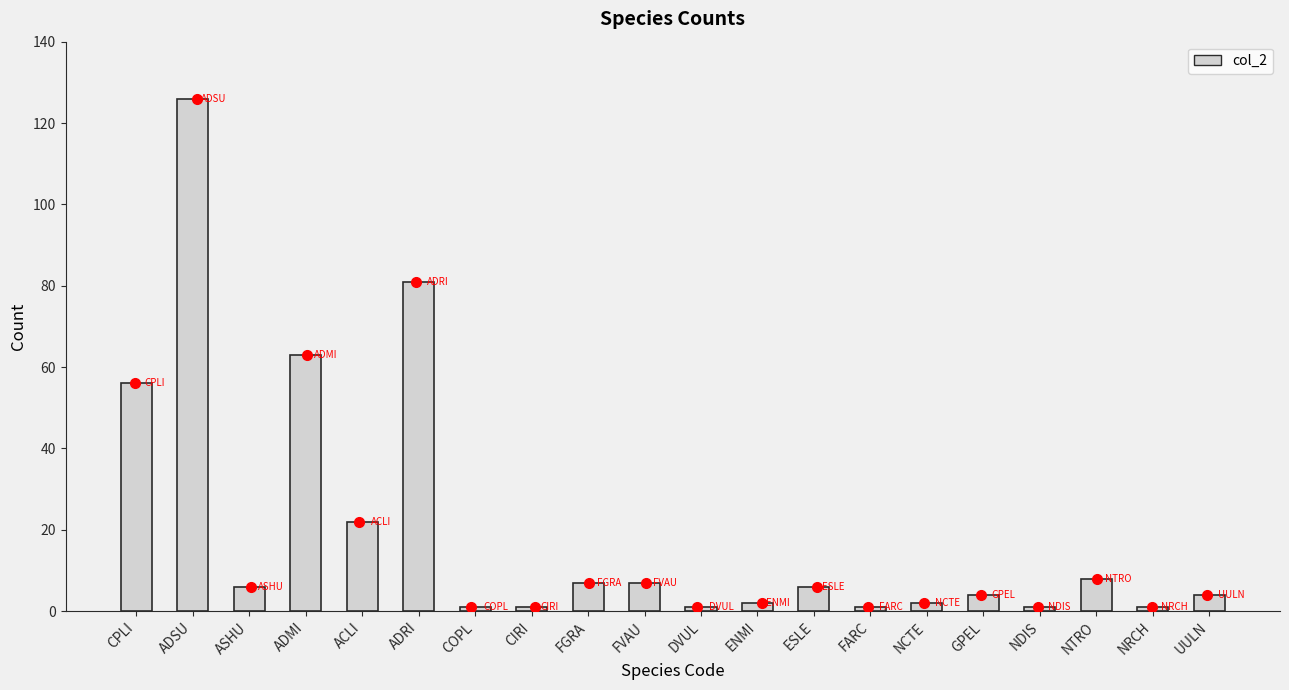

Approximately how many times larger is the value at ENMI compared to NRCH?

2.0